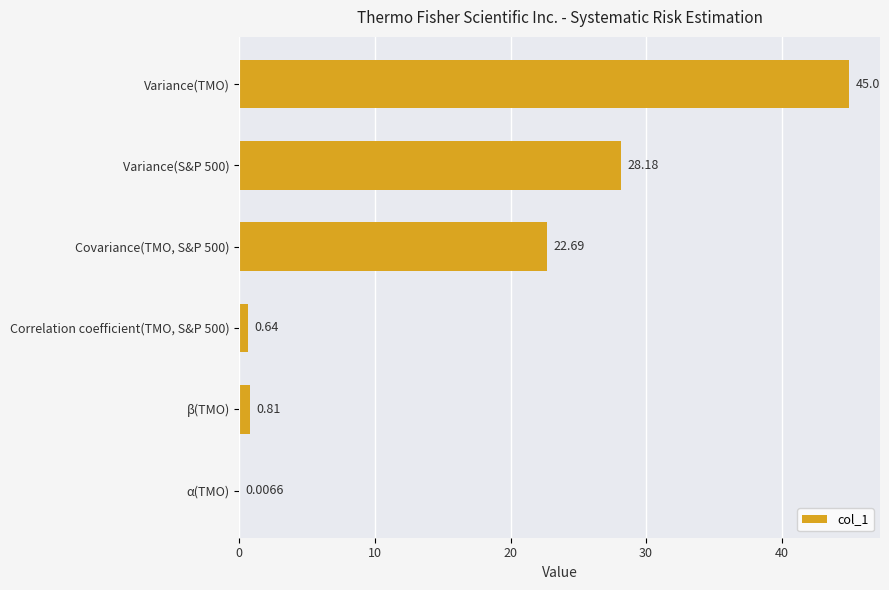

At which category does the chart reach its peak across all series?

Variance(TMO)